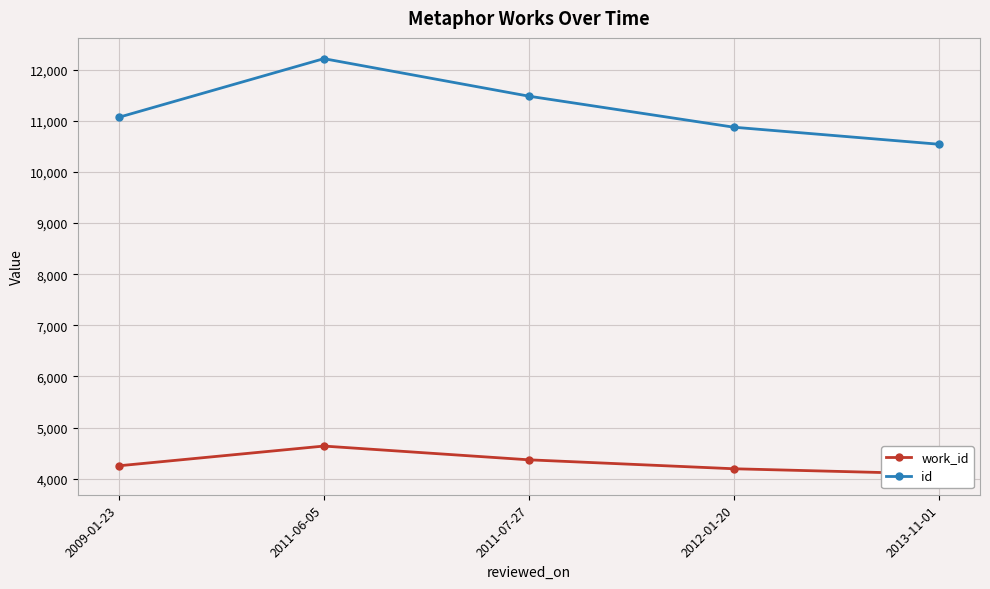

What is the average value of the work_id series?

4310